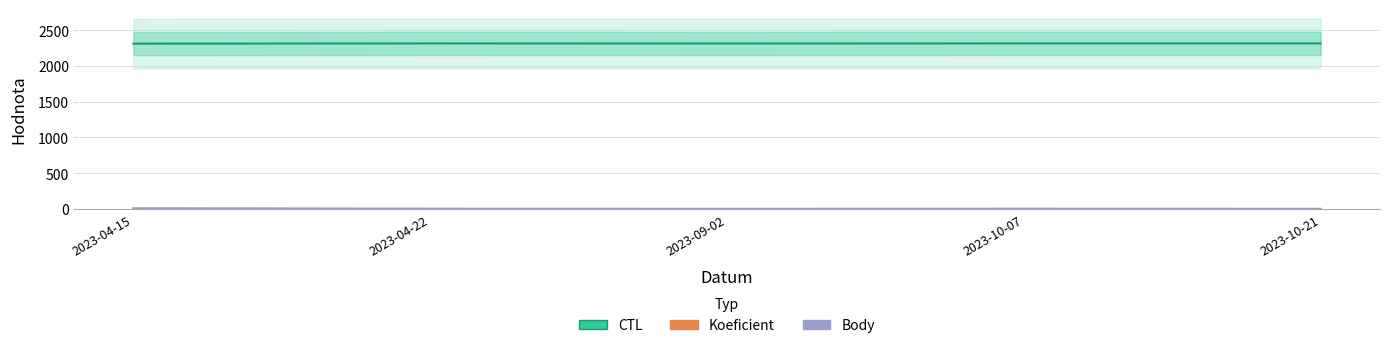

What is the label of the 5th point from the left?

2023-10-21